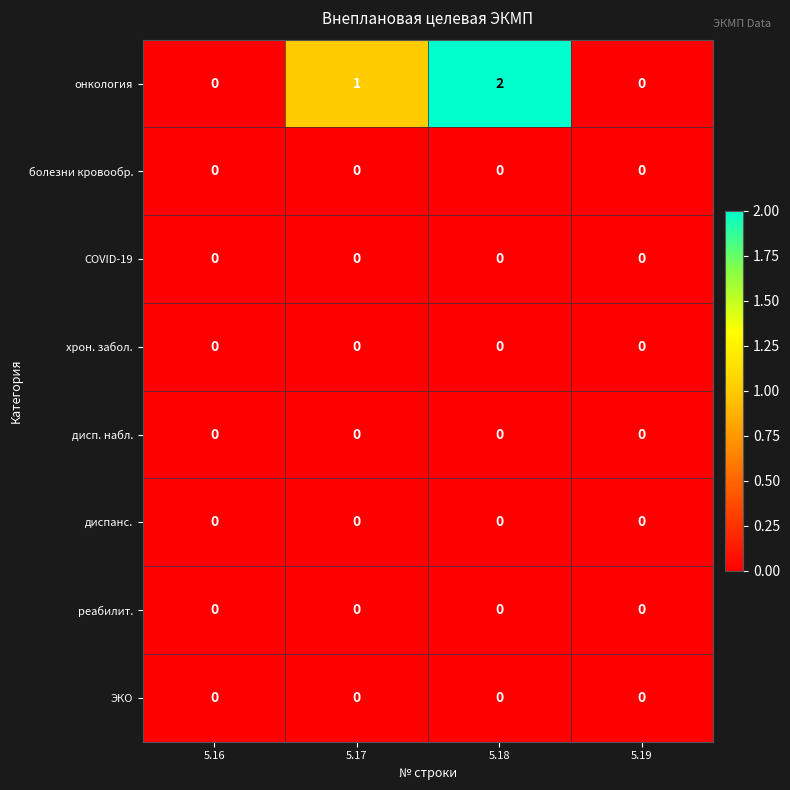

At which category is the sum across all series the highest?

5.18